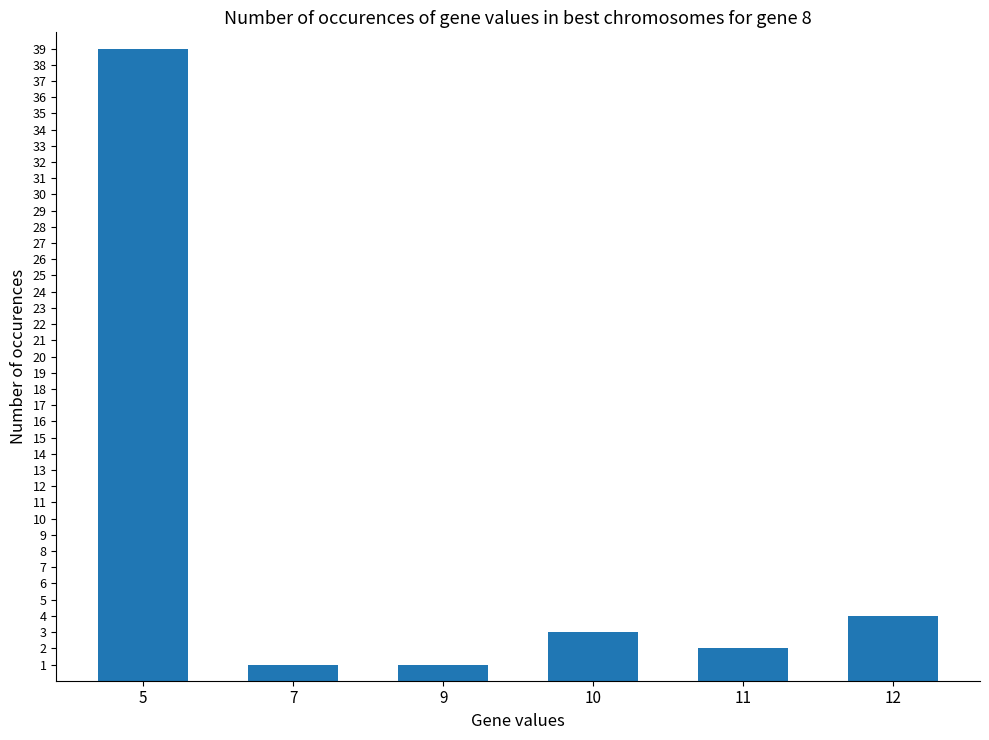

What is the value of the 1st bar from the left?

39